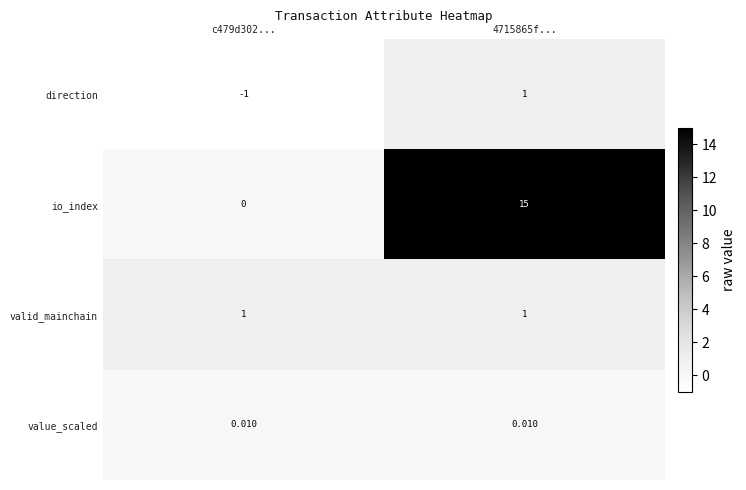

Which series has the widest spread of values?

io_index